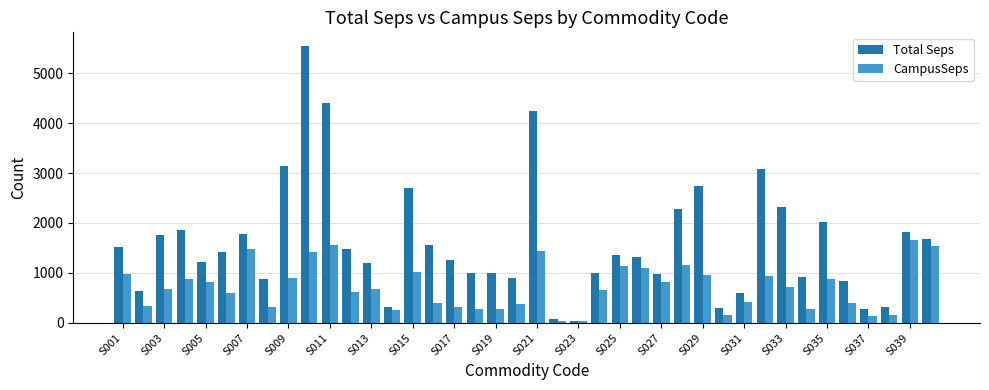

What is the highest value of the CampusSeps series?

1663.2